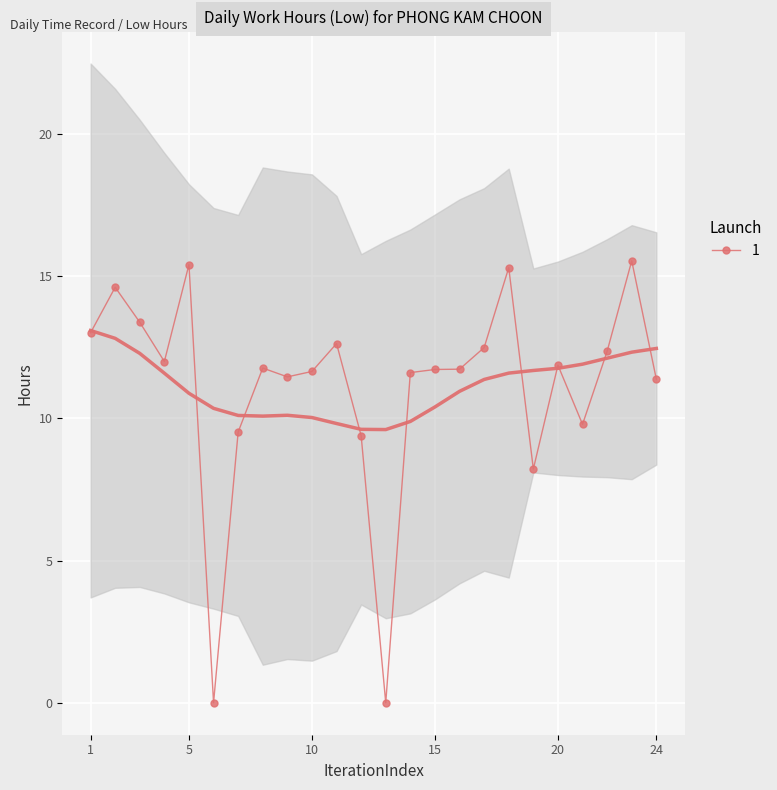

Is it true that 1 equals 3.6 at 5?

False